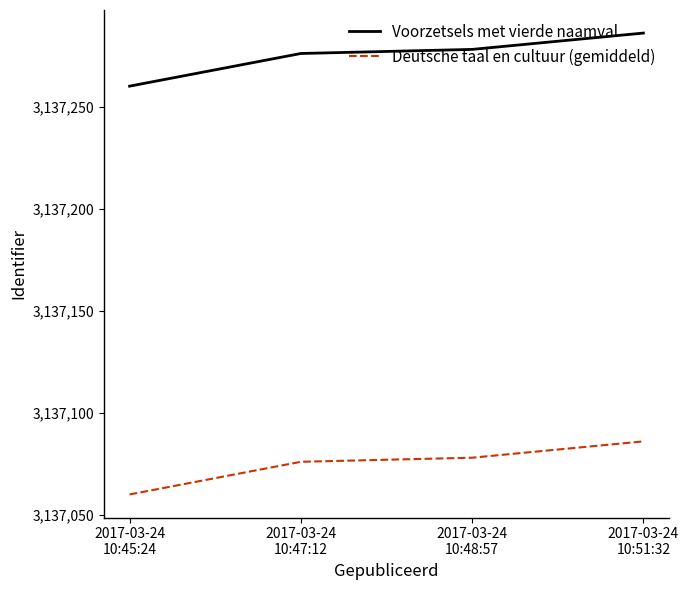

How many distinct data groups are displayed?

2